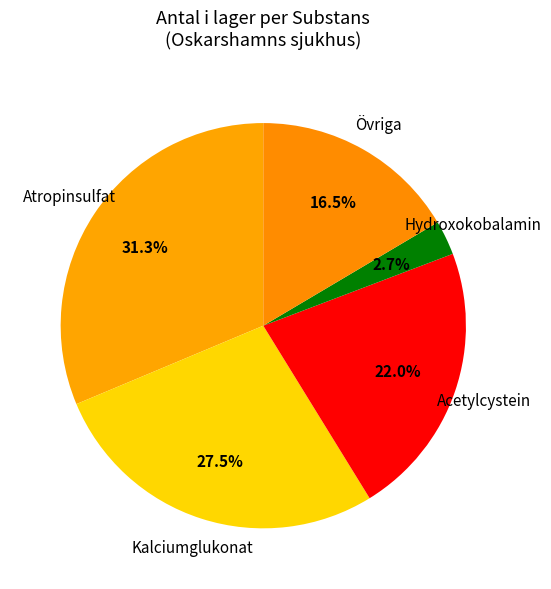

How many segments does this pie chart have?

5